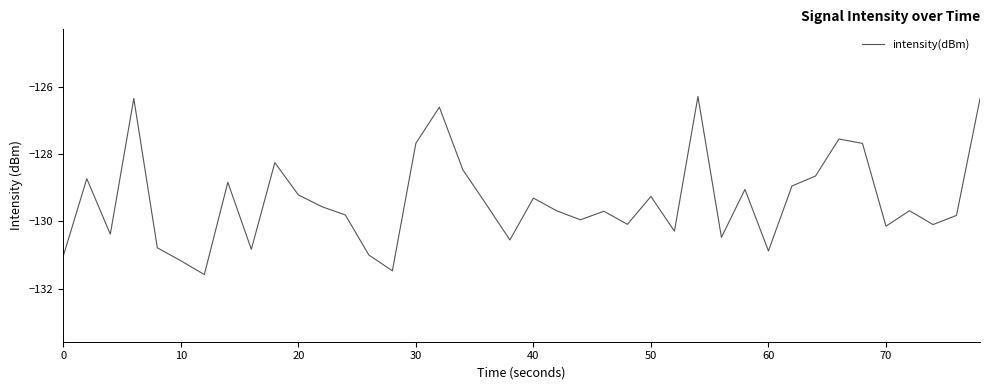

What is the greatest value displayed?

-126.3